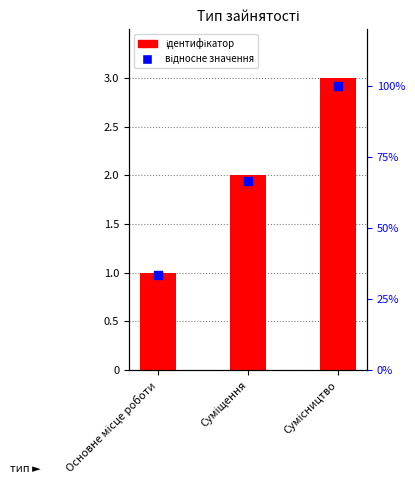

What are all the series names shown in the legend?

Ідентифікатор, відносне значення